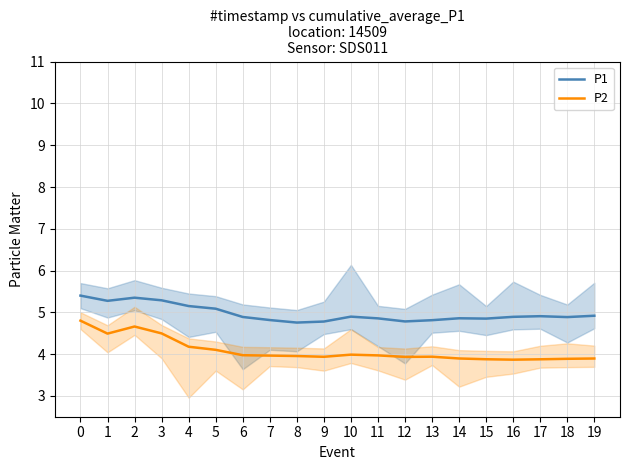

Reading left to right, transcribe all the data shown in this chart.

P1: 5.4	5.3	5.4	5.3	5.2	5.1	4.9	4.8	4.8	4.8	4.9	4.9	4.8	4.8	4.9	4.8	4.9	4.9	4.9	4.9
P2: 4.8	4.5	4.7	4.5	4.2	4.1	4.0	4.0	4.0	3.9	4.0	4.0	3.9	3.9	3.9	3.9	3.9	3.9	3.9	3.9